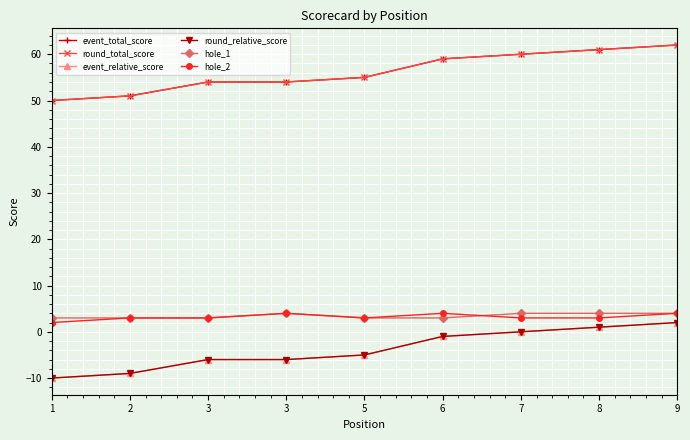

At how many categories does at least one series exceed 16?

9